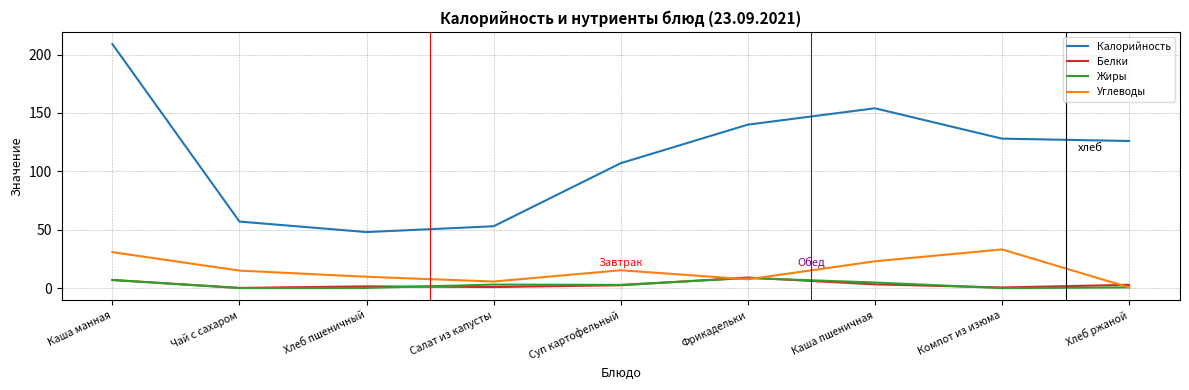

Which series has the largest total across all categories?

Калорийность